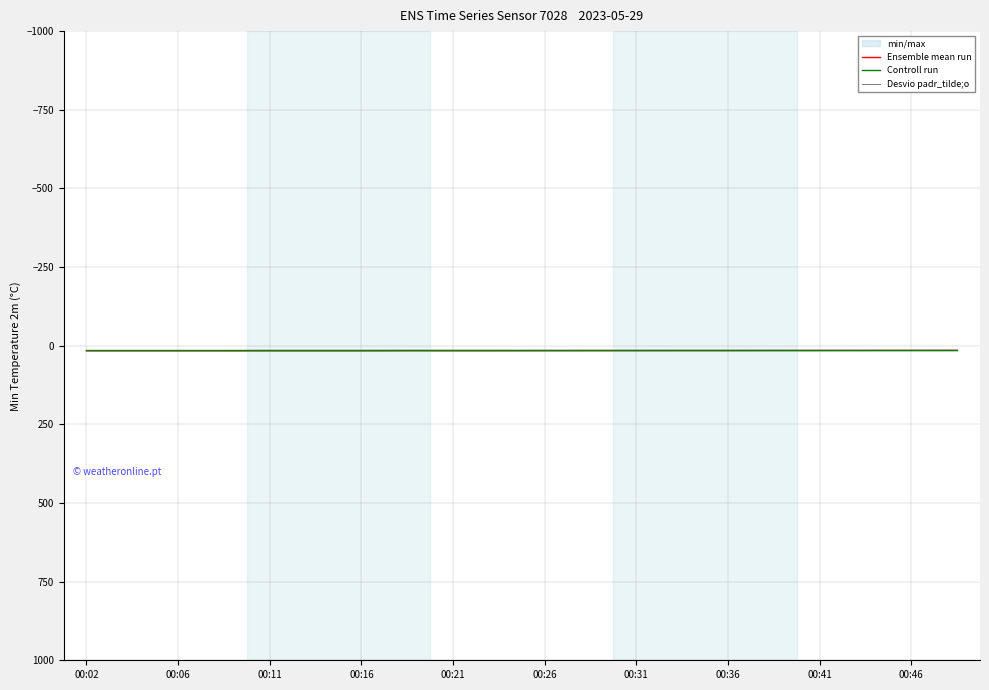

Which category has the highest value in the Ensemble mean run series?

00:02